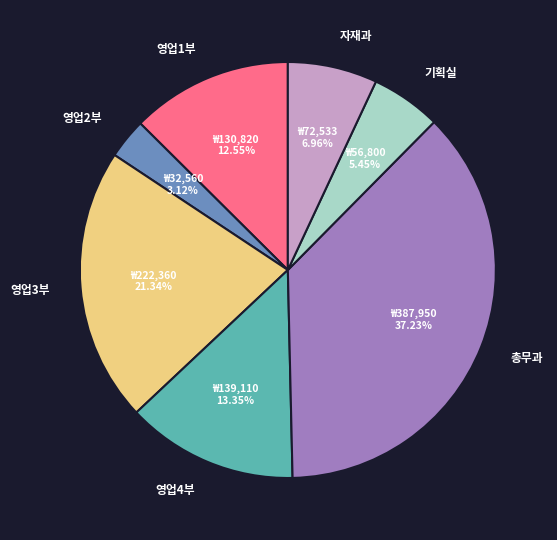

Which has a higher value, 기획실 or 영업4부?

영업4부